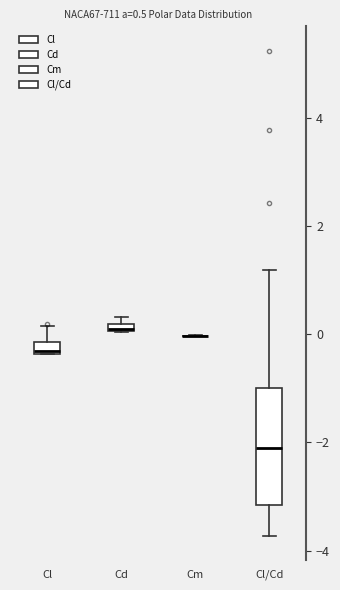

Comparing the boxes themselves (not the whiskers), which one is the tallest?

Cl/Cd